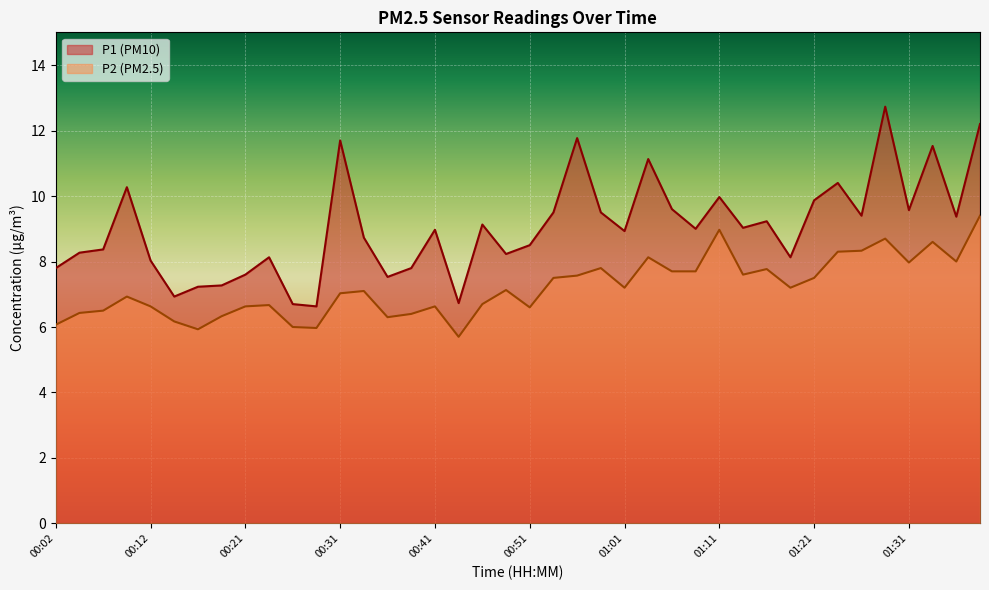

The P2 series shows 5.9 at 00:17. True or false?

True